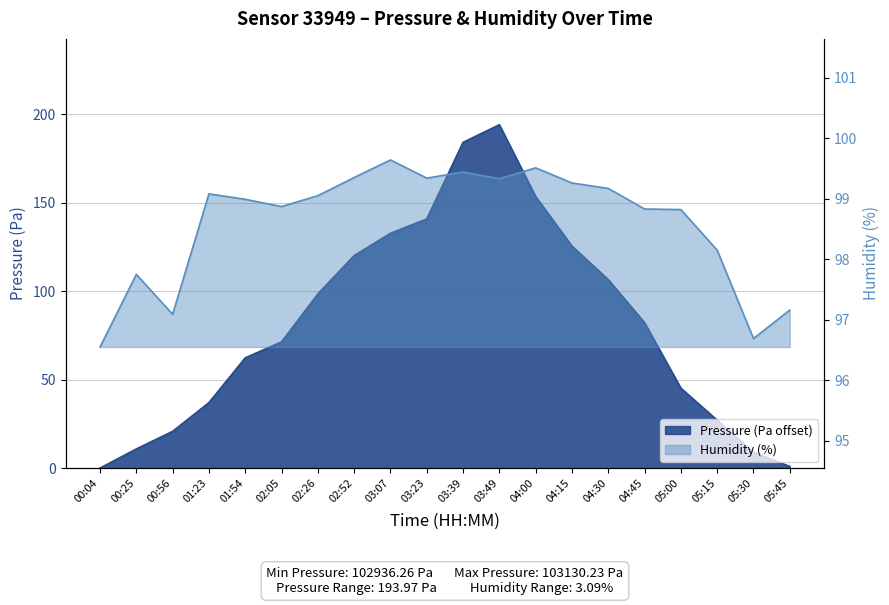

True or false: pressure has a value of 184.0 at 03:39.

True